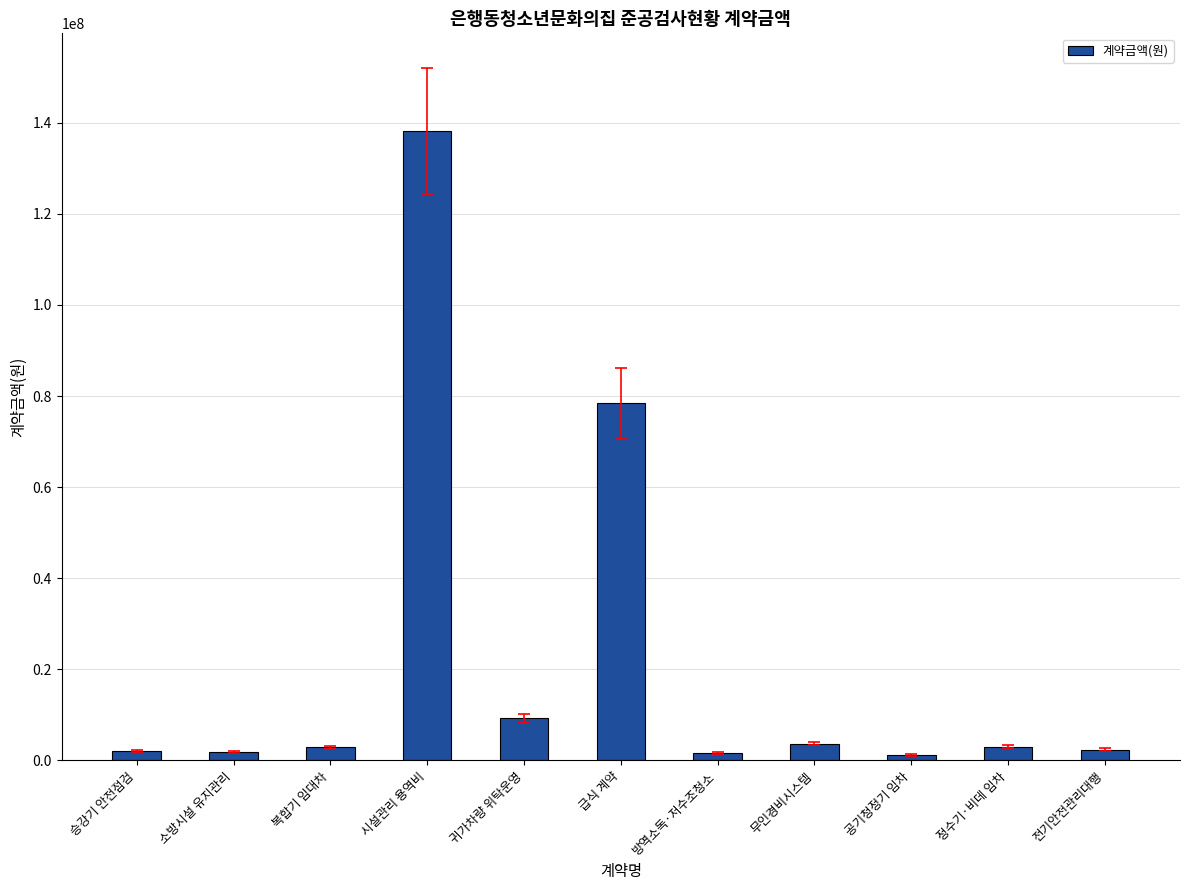

What is the sum of all values?

244470520